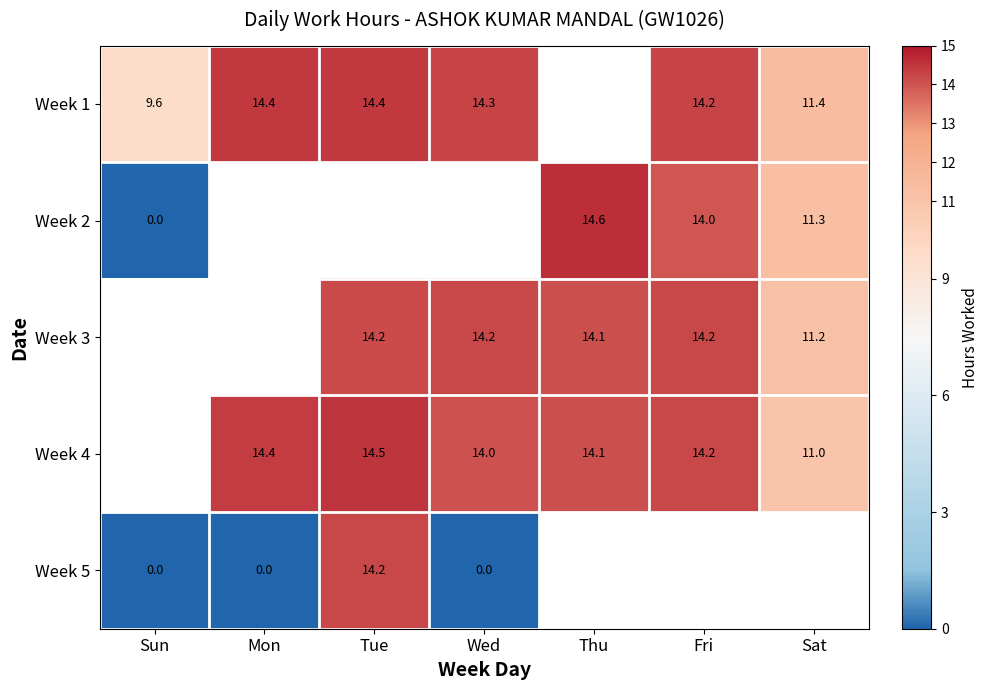

Which label corresponds to the largest value in the chart?

Thu